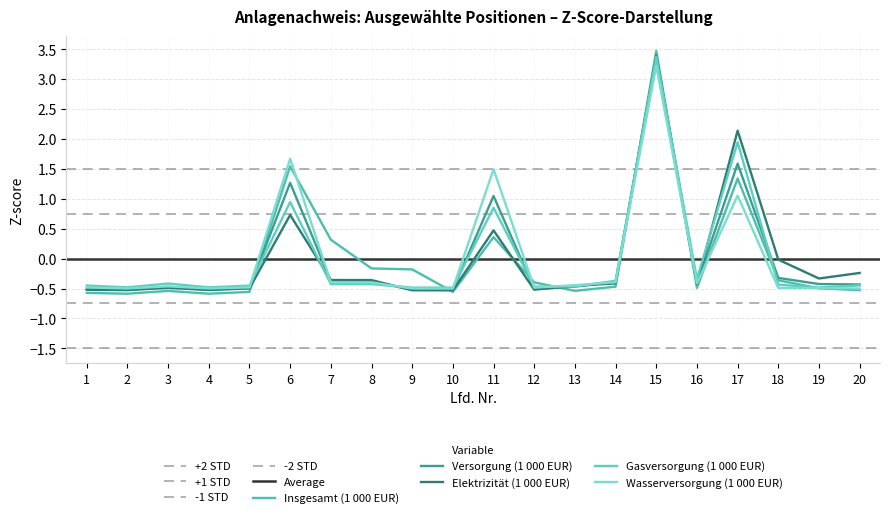

At which category is the sum across all series the highest?

15